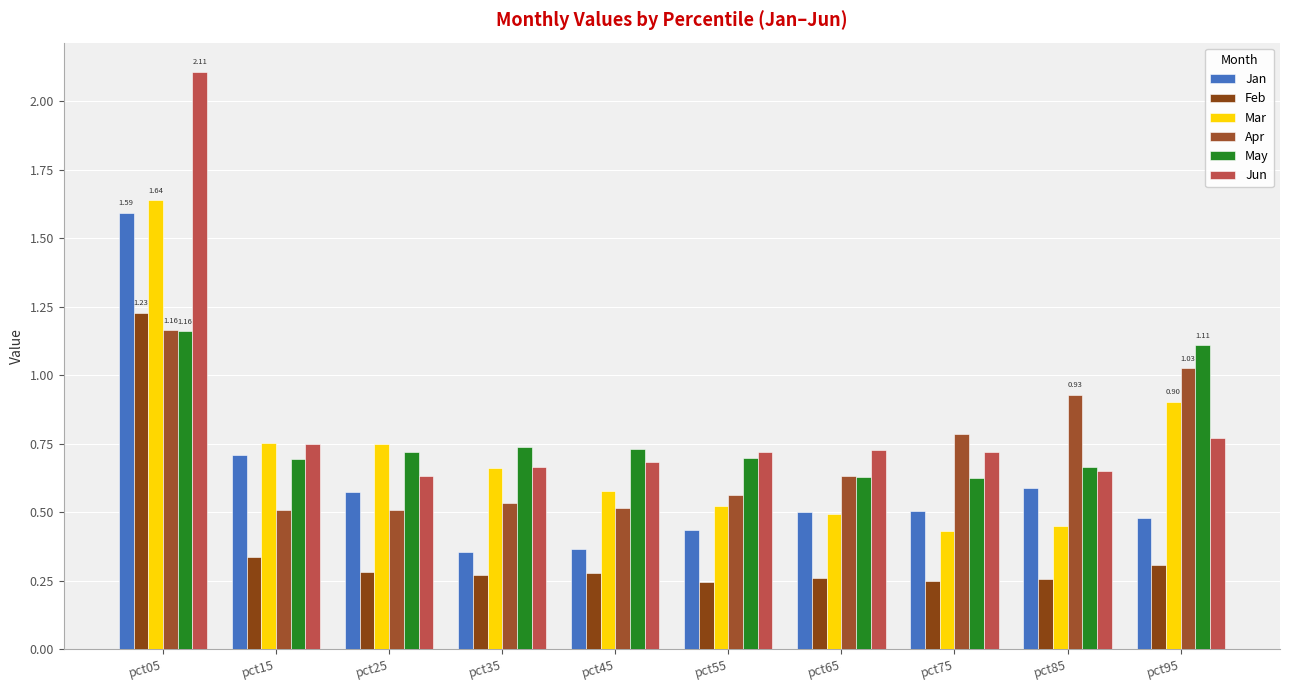

How many series are shown in this chart?

6